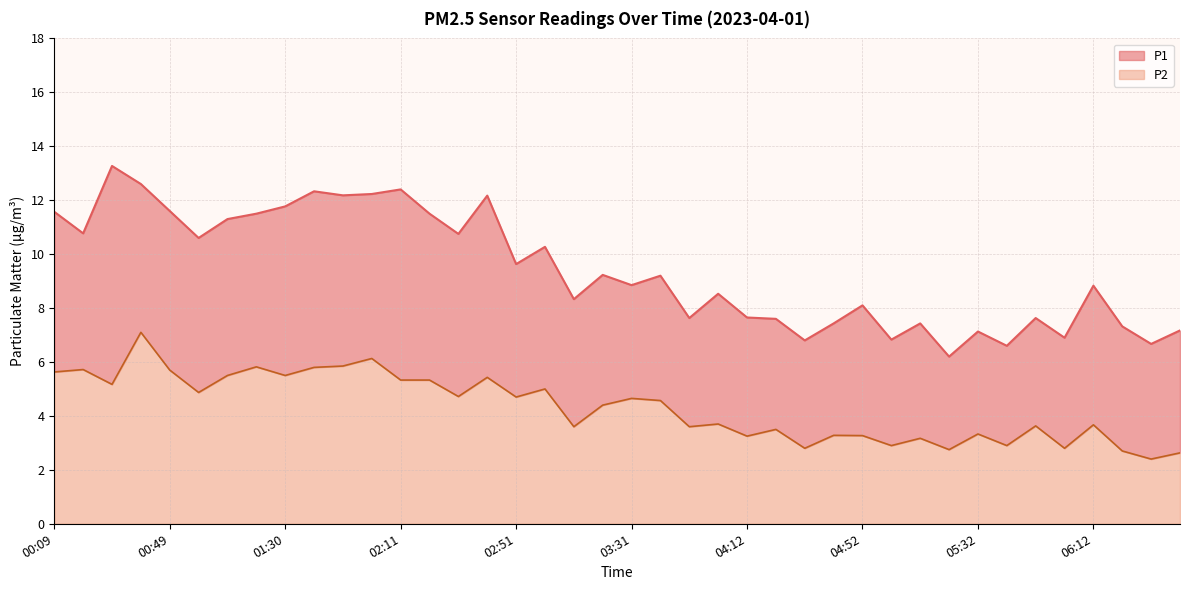

Which category has the lowest value across all series?

06:33